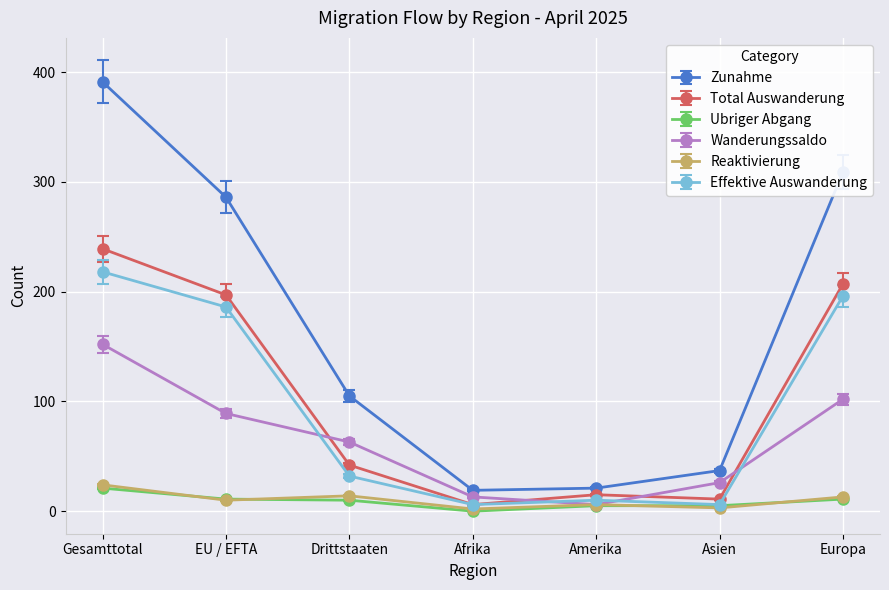

What is the value of the Total Auswanderung point at the 3rd from the left?

42